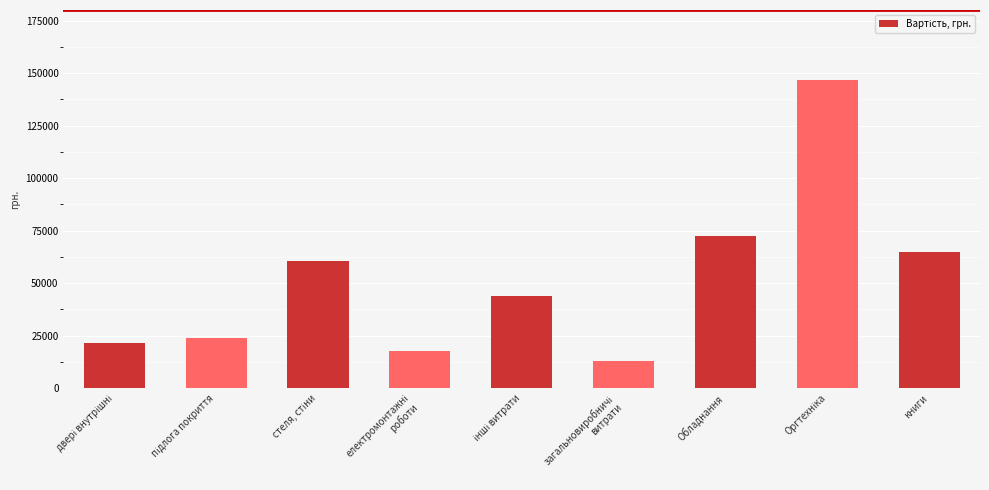

What is the value of the 9th bar from the left?

65000